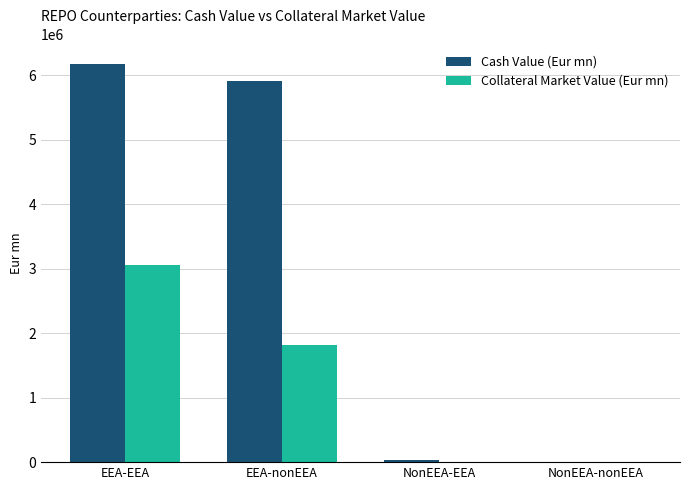

Is the value of Collateral Market Value (Eur mn) at EEA-nonEEA greater than the value of Cash Value (Eur mn) at NonEEA-EEA?

Yes